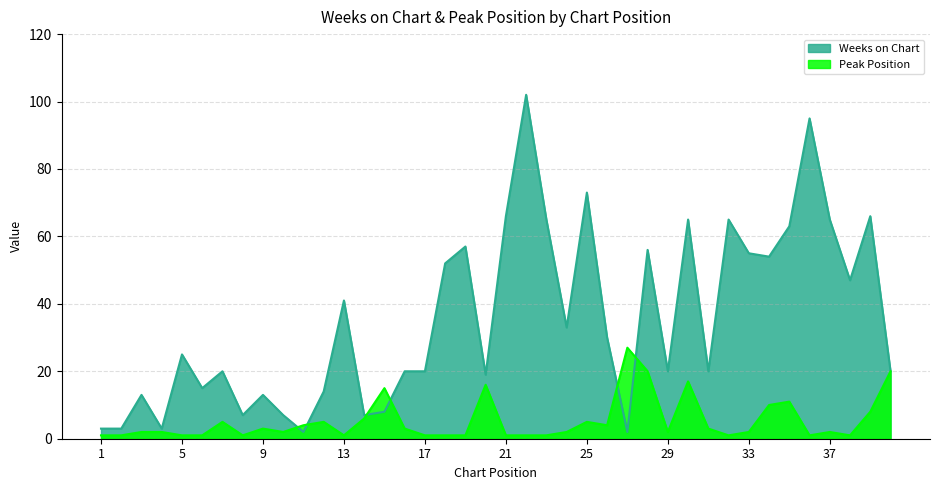

What is the value of the Peak Position point at the 1st from the left?

1